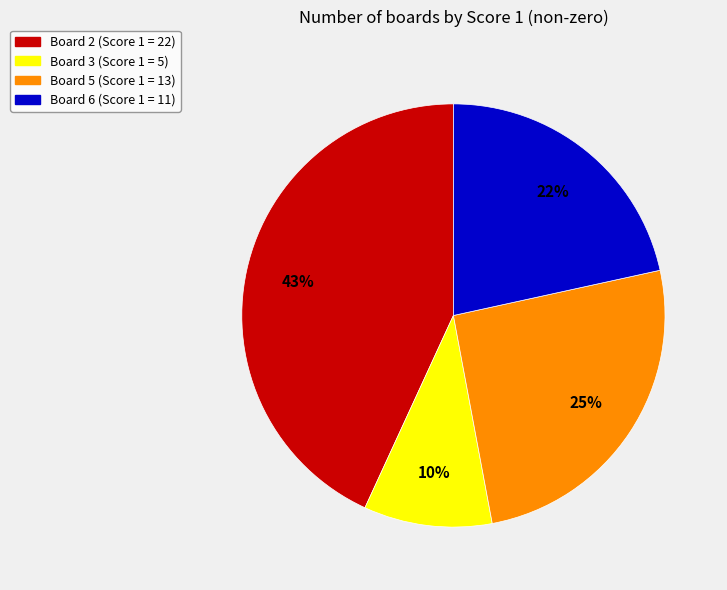

What percentage is the Board 5 (Score 1 = 13) slice, to the nearest percent?

25%